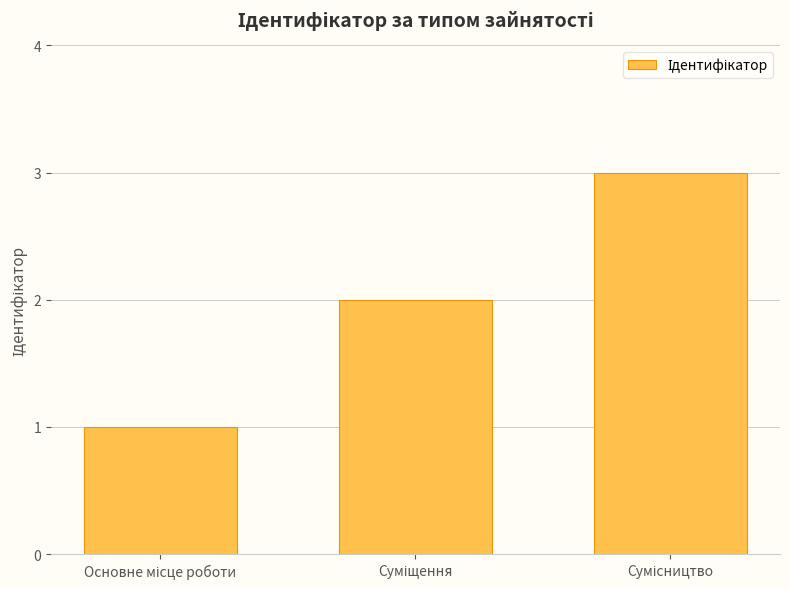

How many data points are less than 2?

1